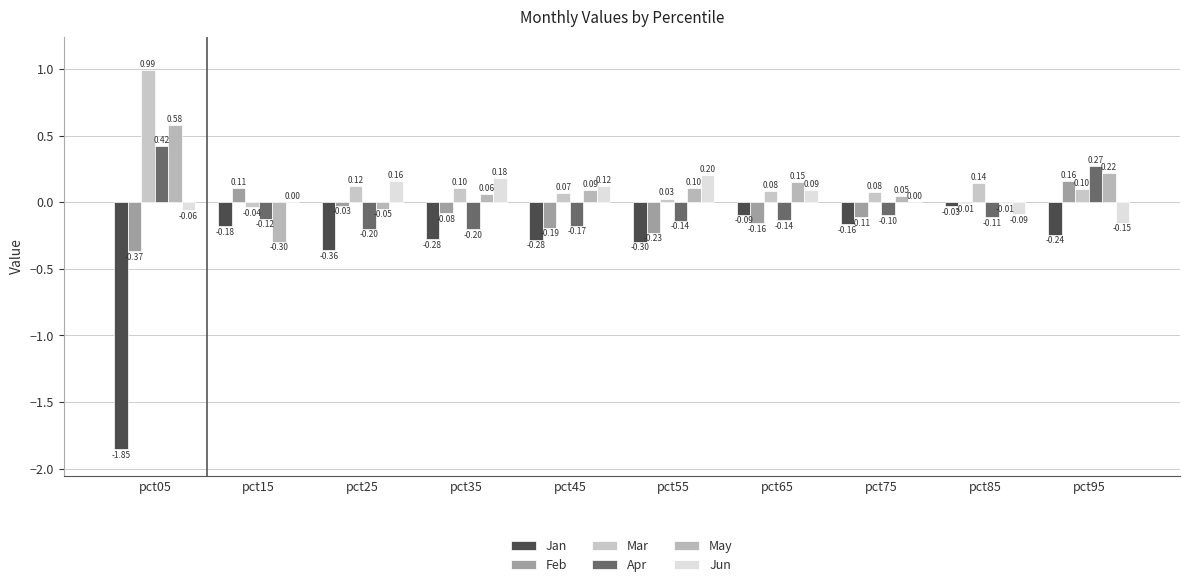

Which has a higher value, pct15 or pct85?

pct85